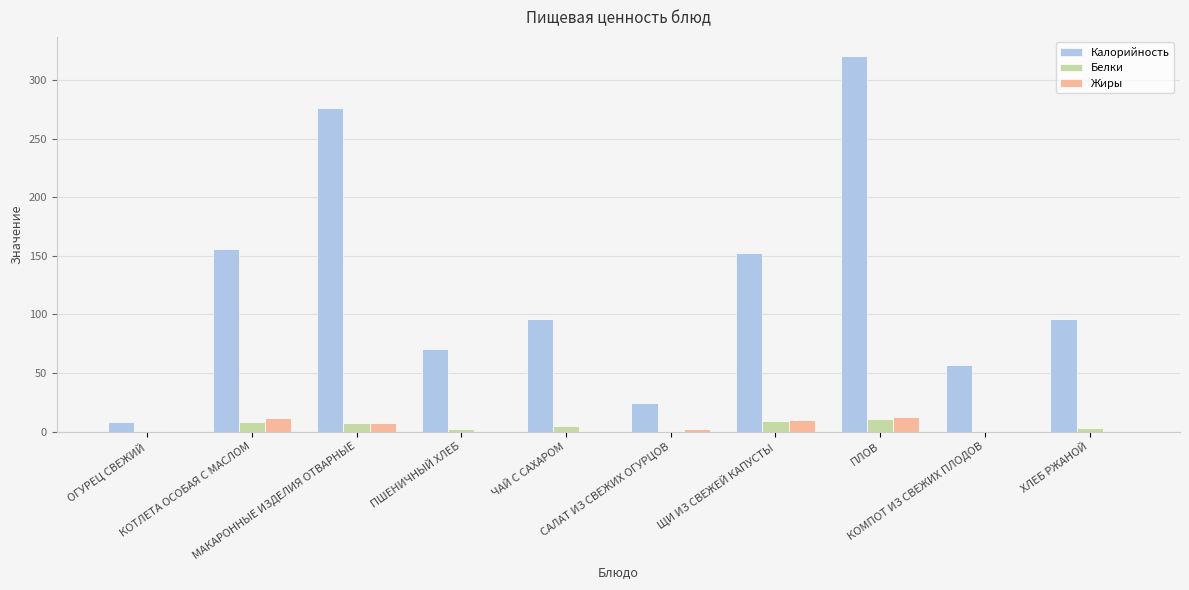

Is it true that Калорийность equals 276.2 at МАКАРОННЫЕ ИЗДЕЛИЯ ОТВАРНЫЕ?

True